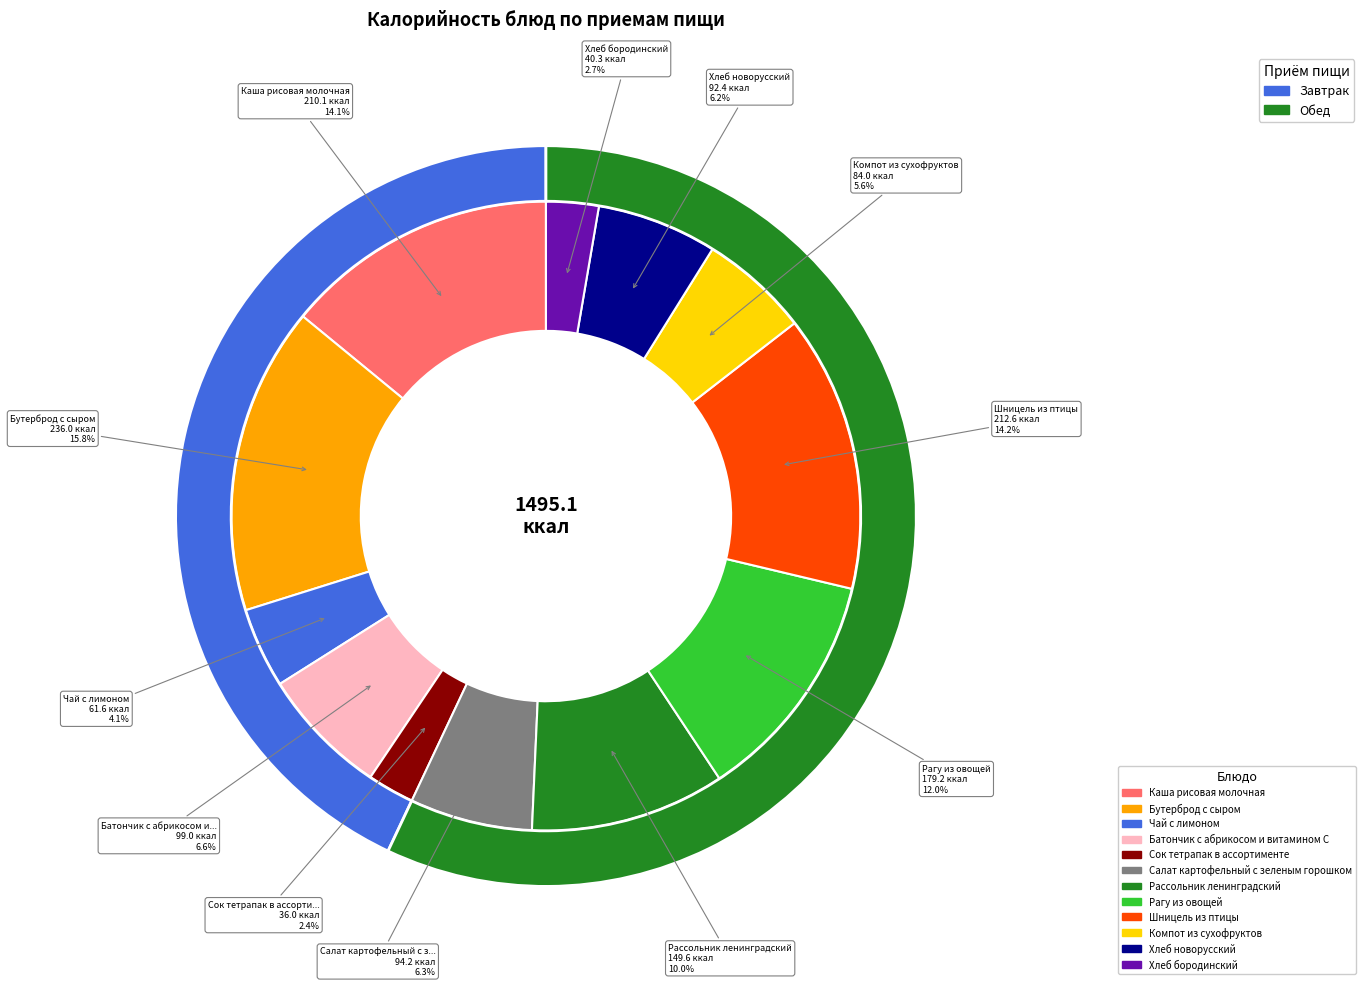

Is Чай с лимоном the majority of the pie?

No